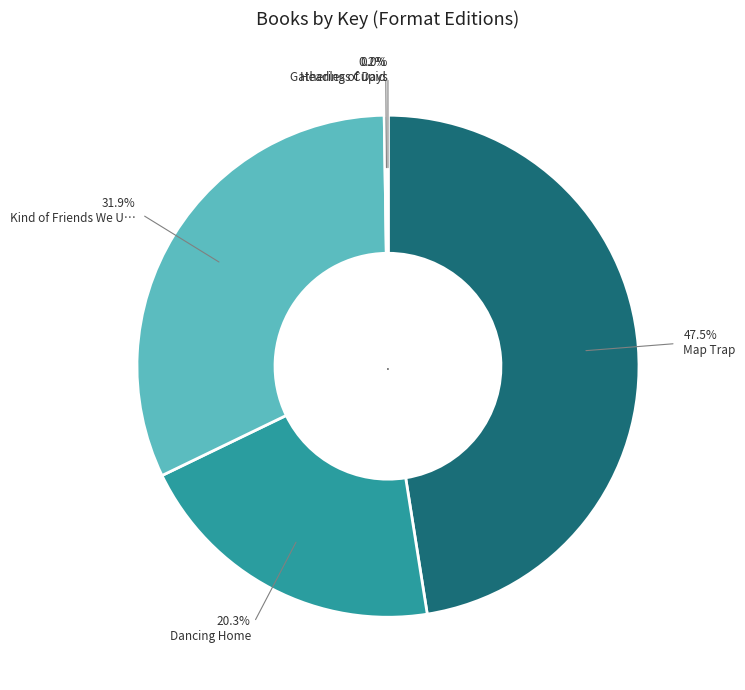

Does any single category account for the majority?

No